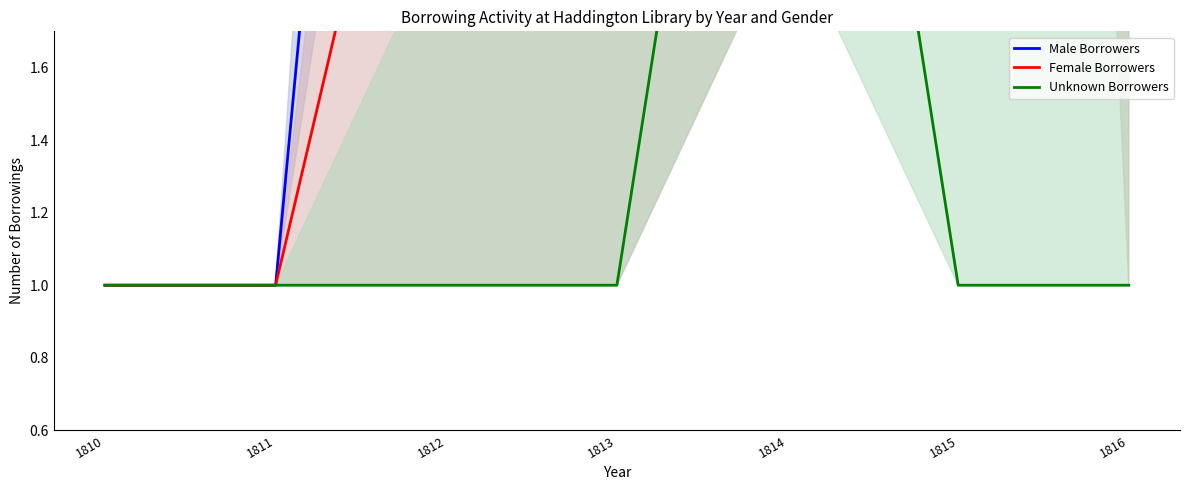

How many data points in Unknown Borrowers are above 1?

1